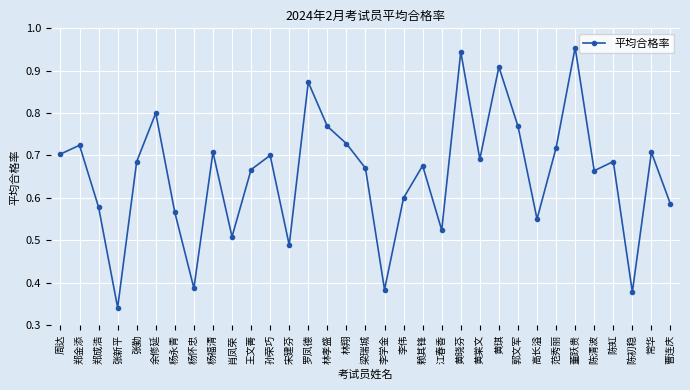

What is the sum of all values?

21.6